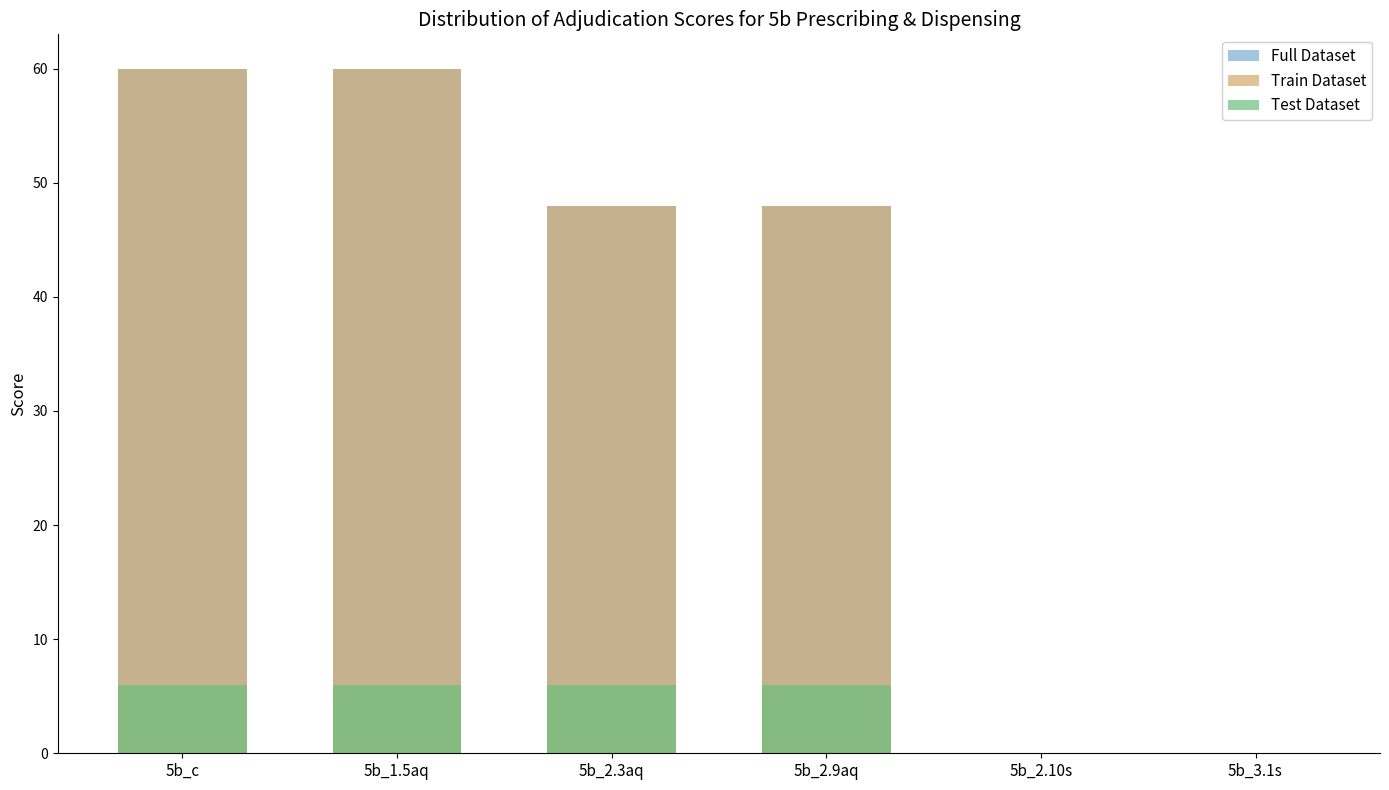

Which category has the lowest value in the Full Dataset series?

5b_2.10s